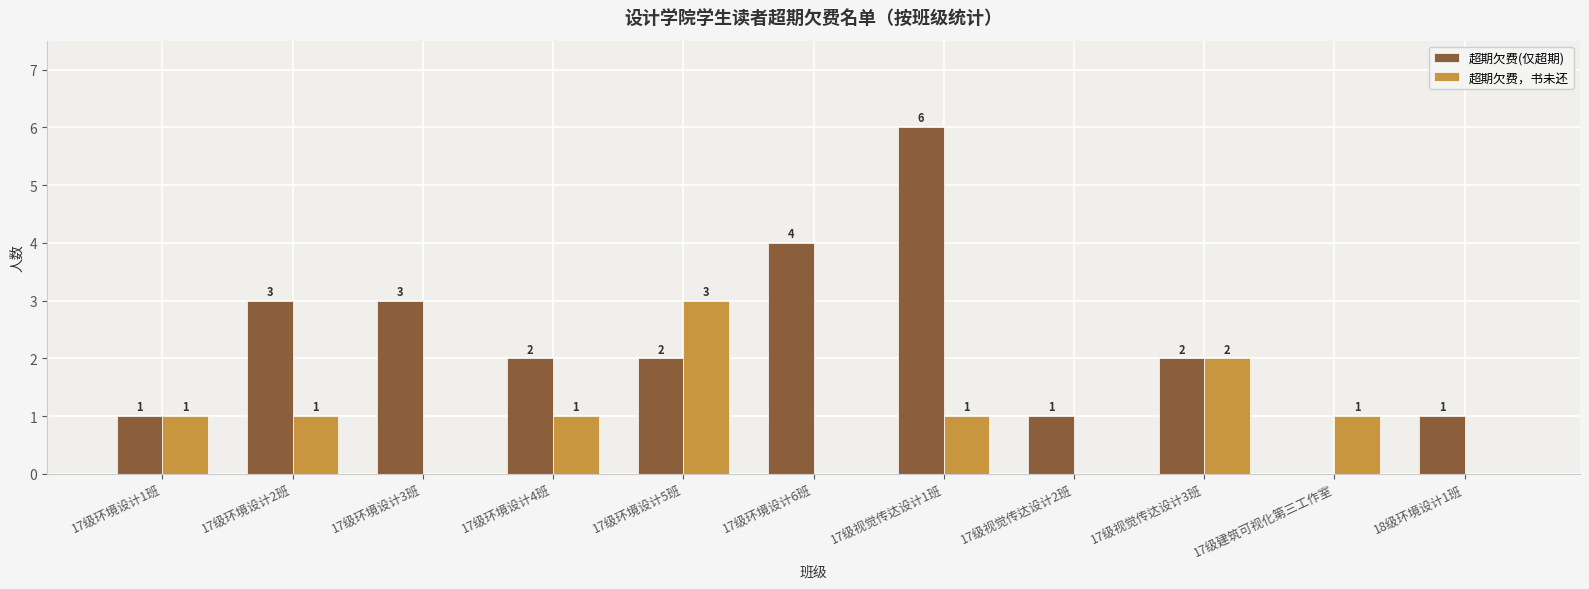

True or false: 超期欠费(仅超期) has a value of 10 at 17级视觉传达设计1班.

False